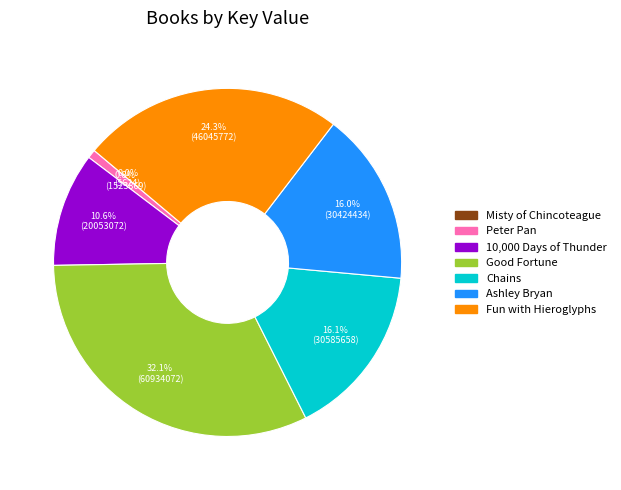

Which has a higher value, Ashley Bryan or Fun with Hieroglyphs?

Fun with Hieroglyphs